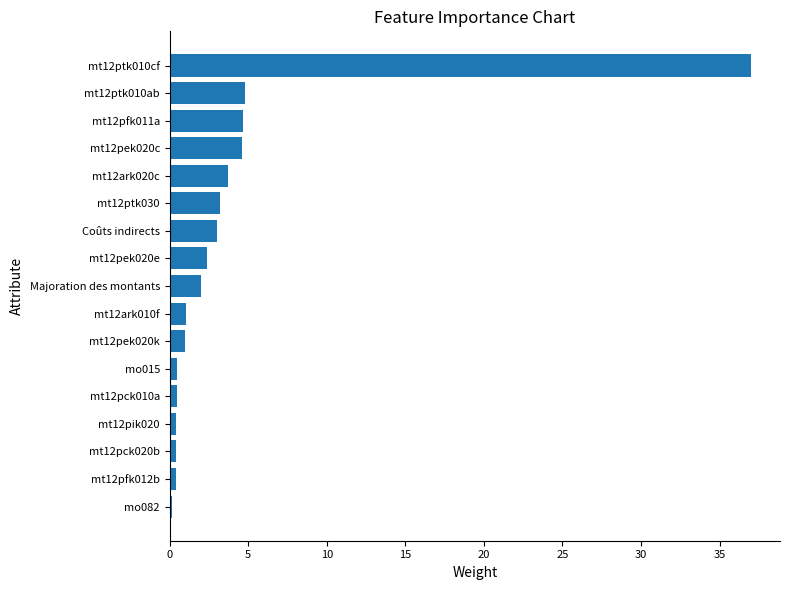

Approximately how many times larger is the value at mt12pek020c compared to mt12pek020k?

4.6